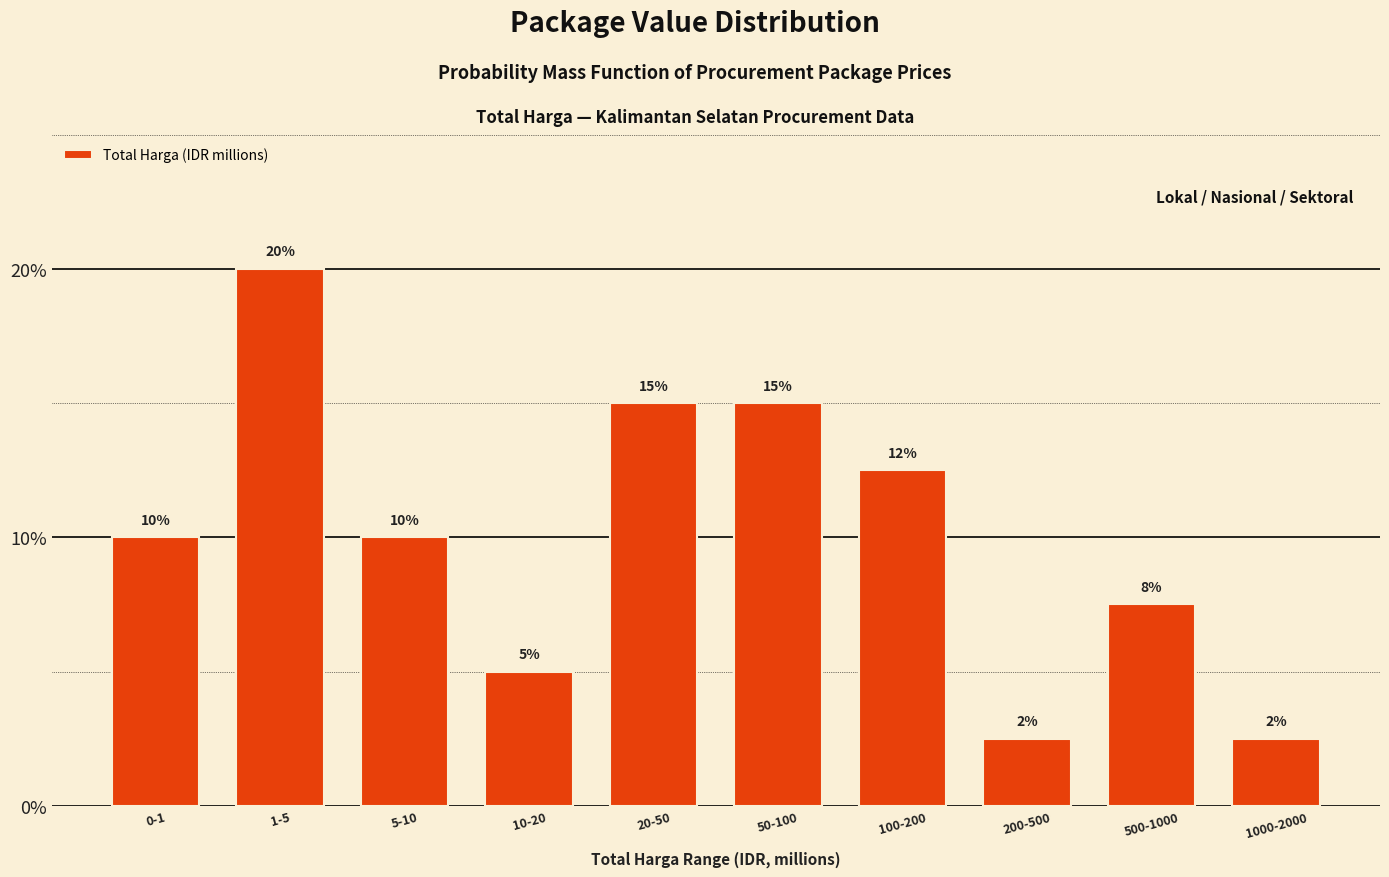

Approximately how many times larger is the value at 1000-2000 compared to 200-500?

1.0